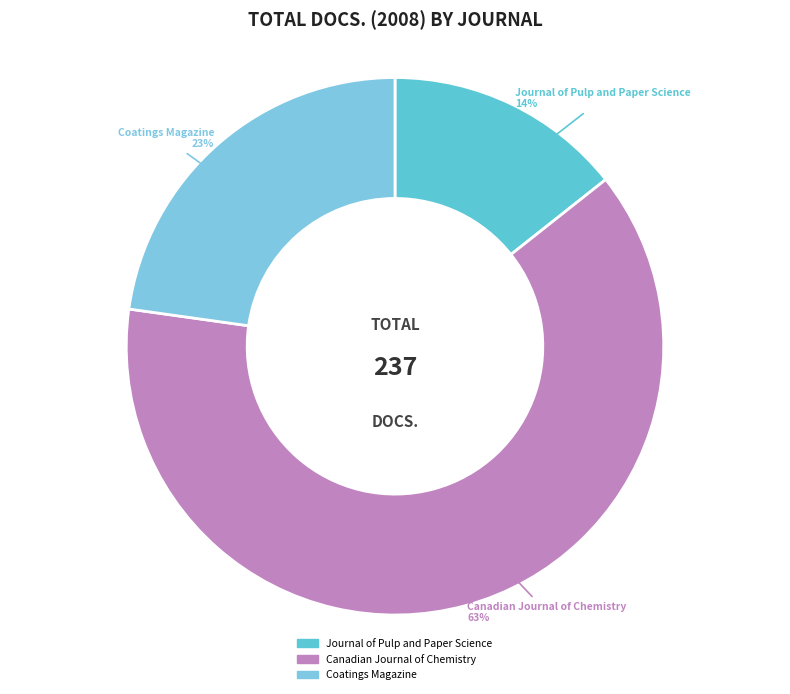

Do Coatings Magazine and Canadian Journal of Chemistry together represent more than half of the pie?

Yes